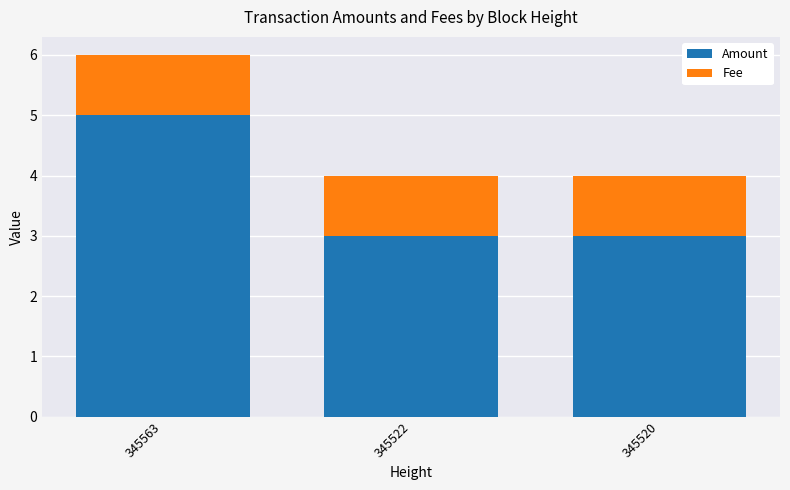

At which category is the sum across all series the highest?

345563